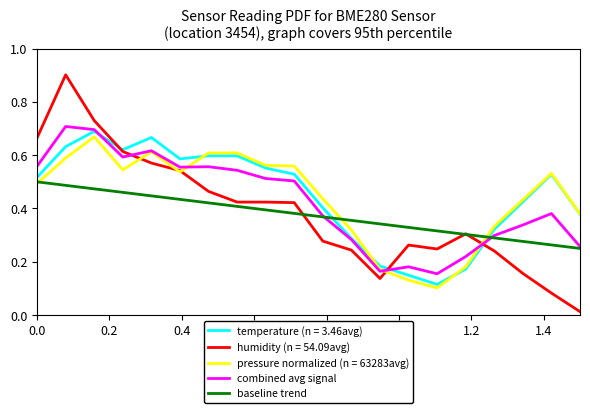

What is the sum of all combined avg signal values?

8.5